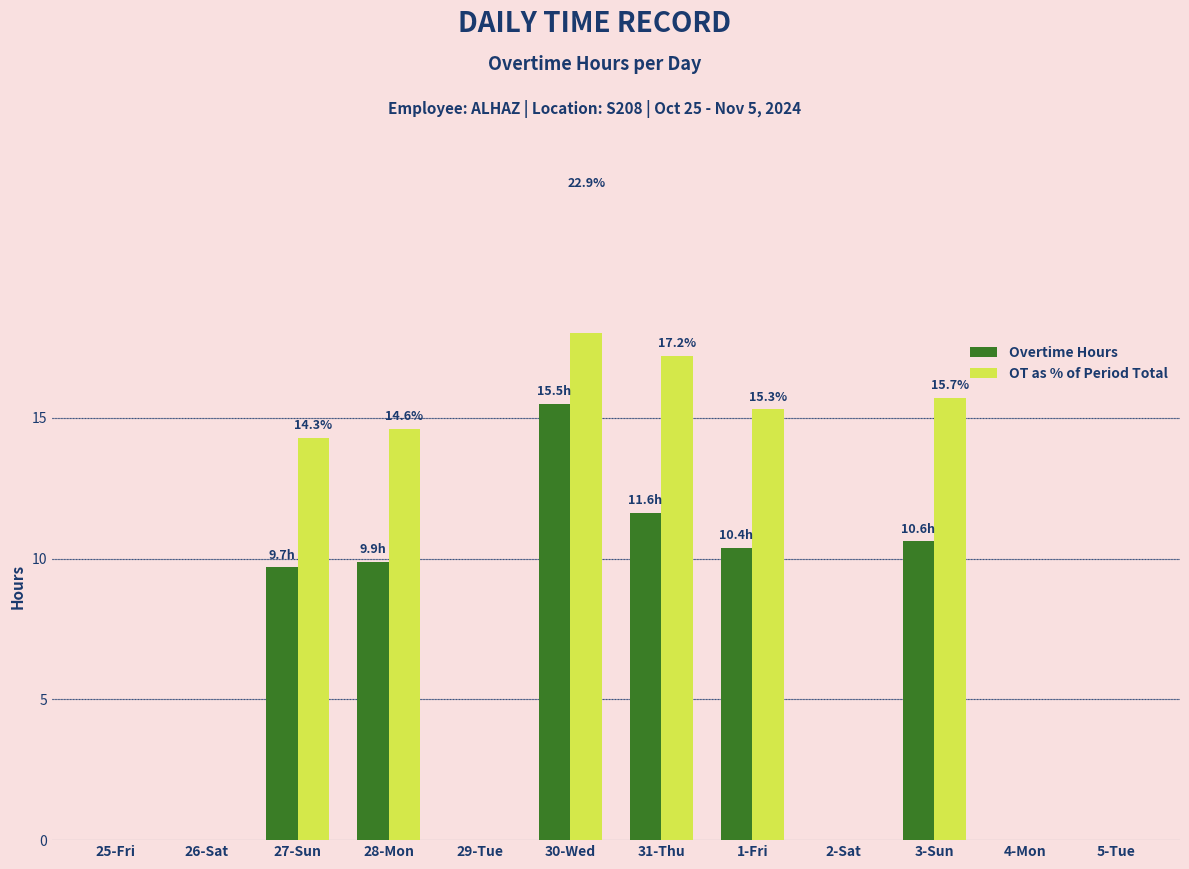

What is the difference between the maximum and minimum values in the OT as % of Period Total series?

22.9